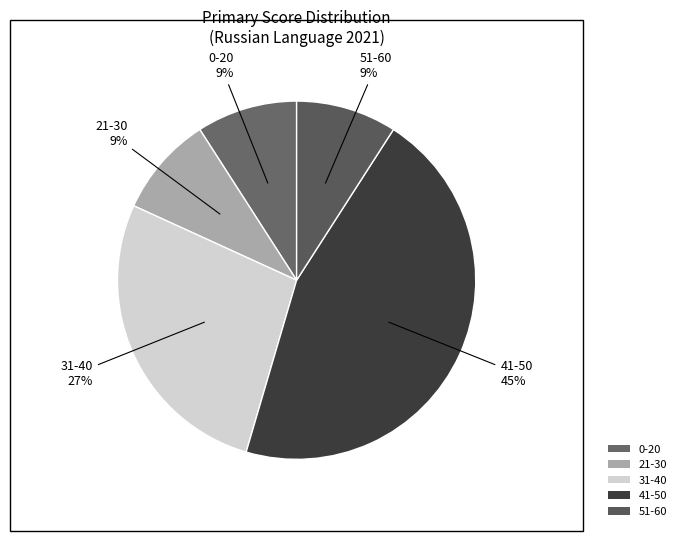

Which category has the biggest portion of the pie?

41-50